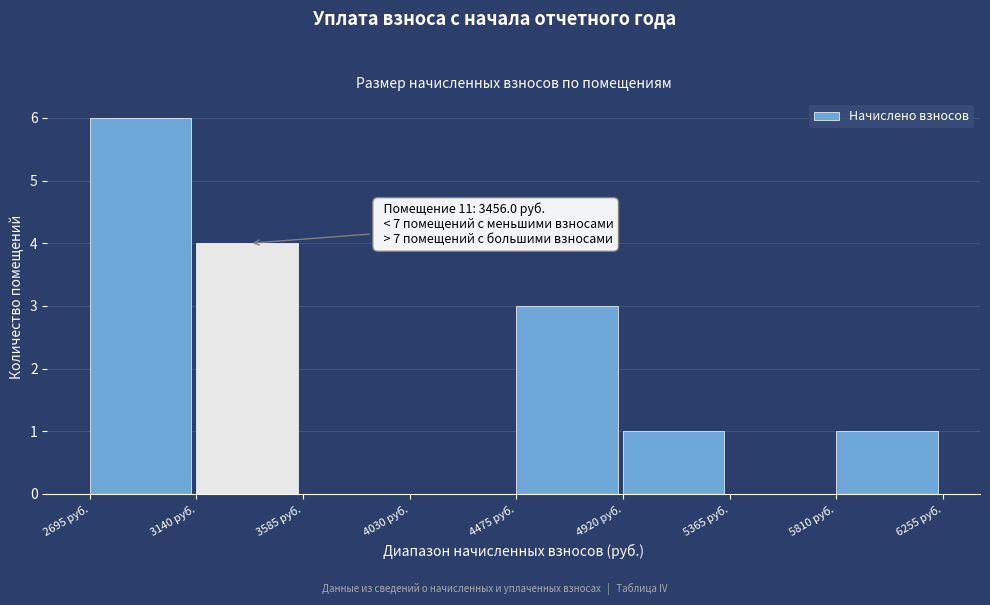

Which range on the x-axis has the tallest bar?

2700 to 3150